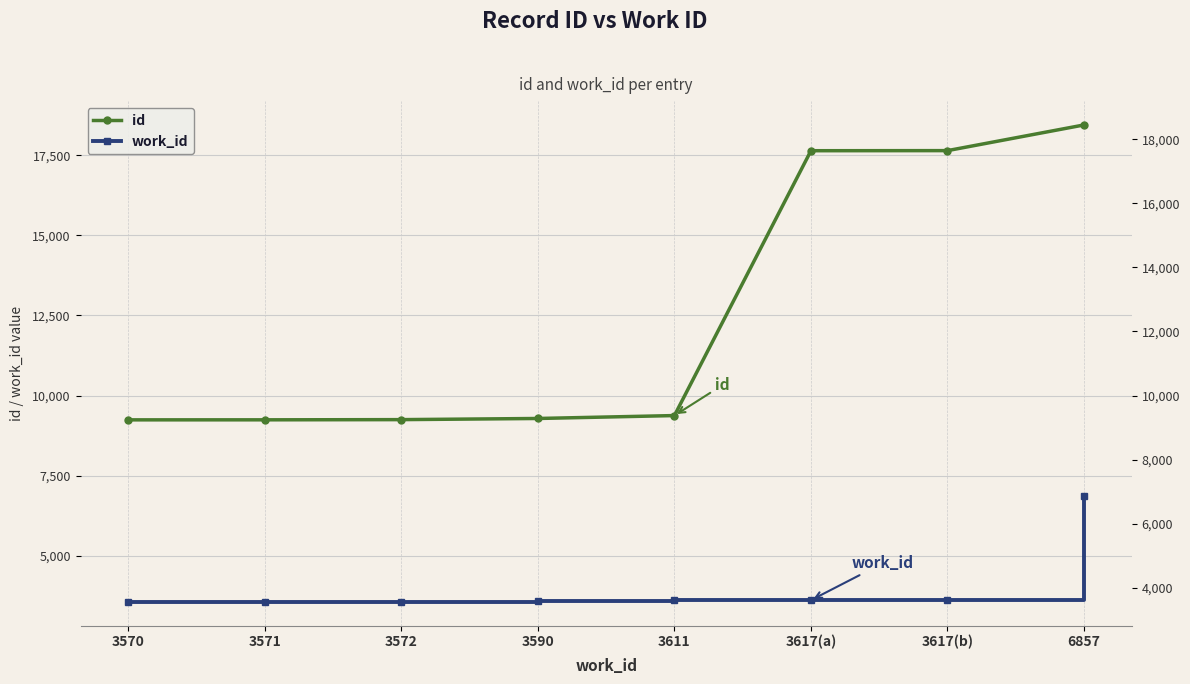

Is it true that id equals 12222 at 3572?

False